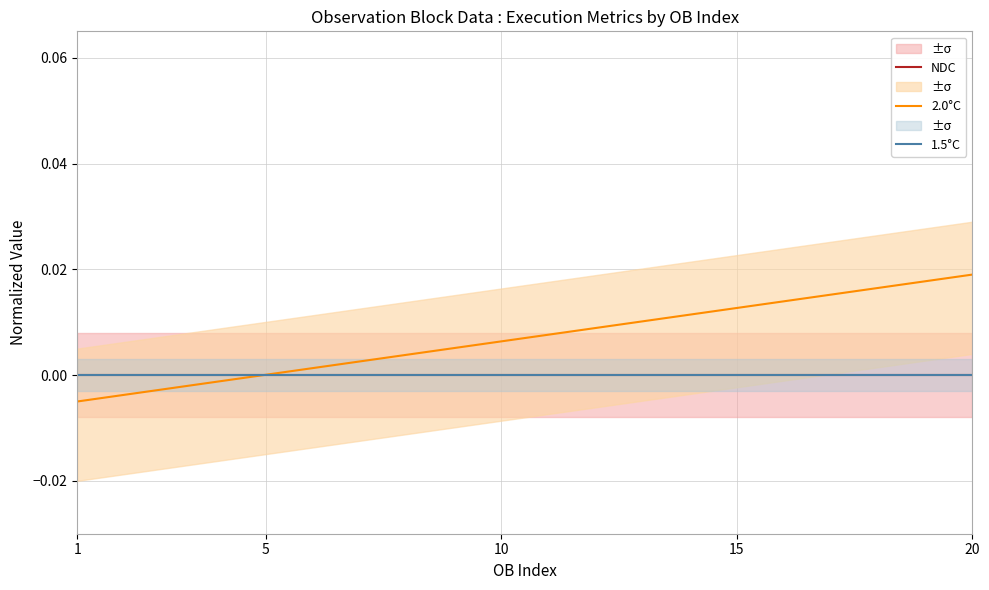

True or false: 2.0°C has more than 1 interior local peaks.

False